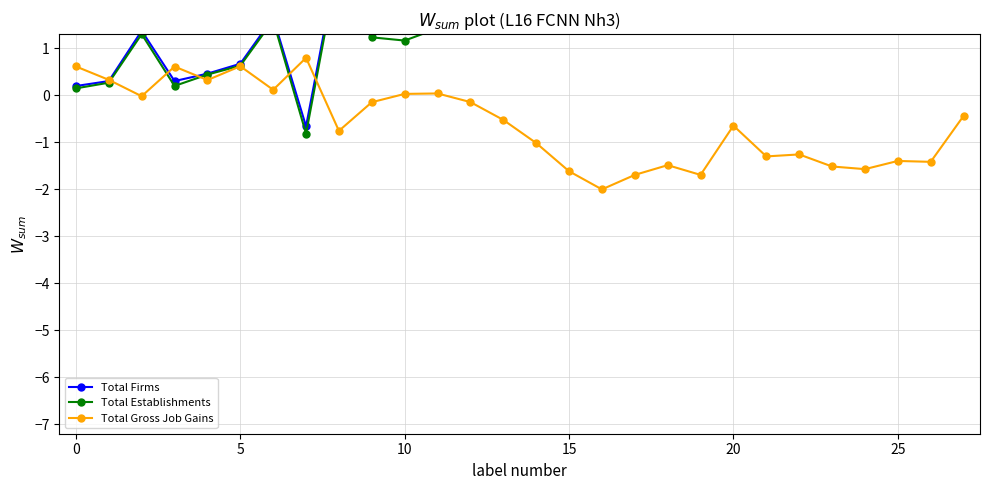

What is the lowest value of the Total Gross Job Gains series?

-2.0